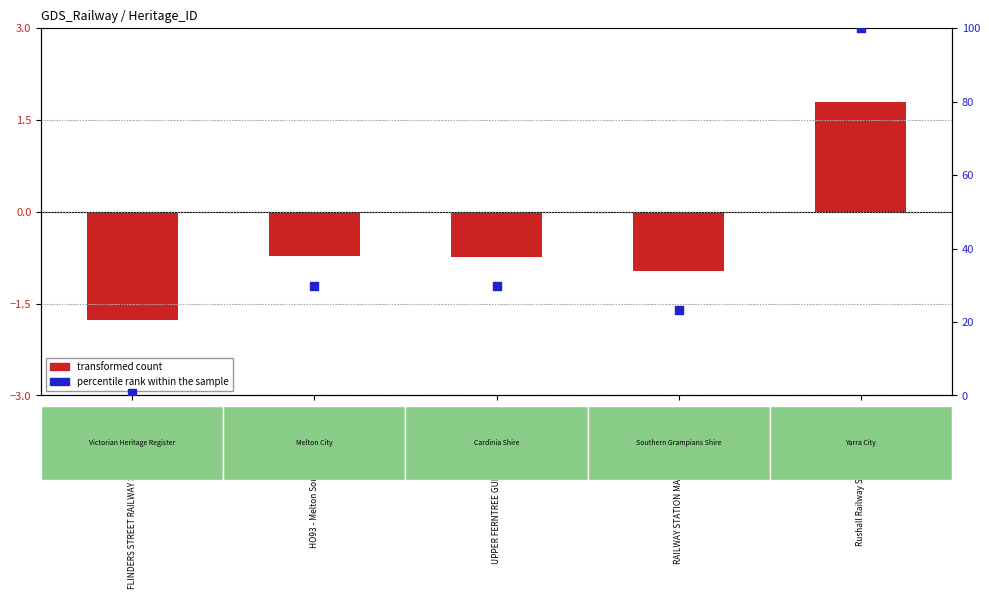

At how many categories does at least one series exceed 90?

1